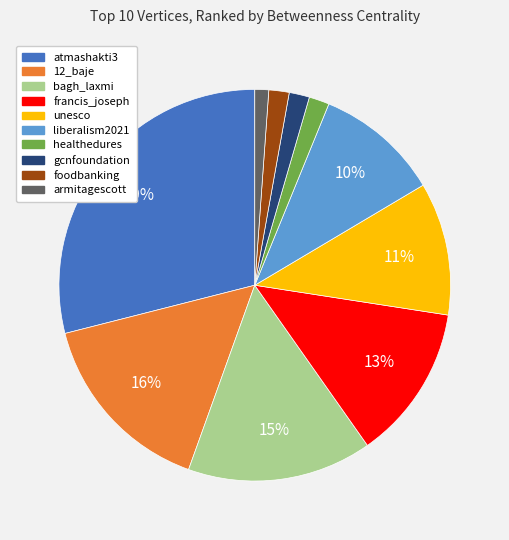

Count the number of slices in the pie.

10